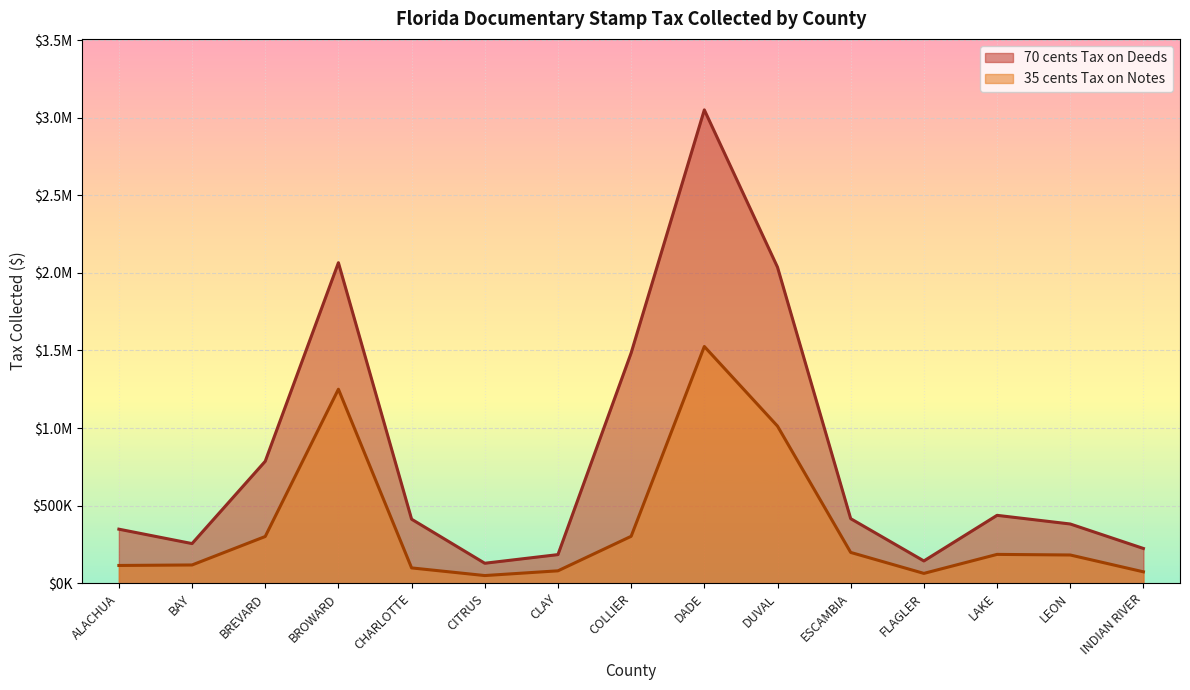

What is the maximum value for 35 cents Tax on Notes?

1525670.3